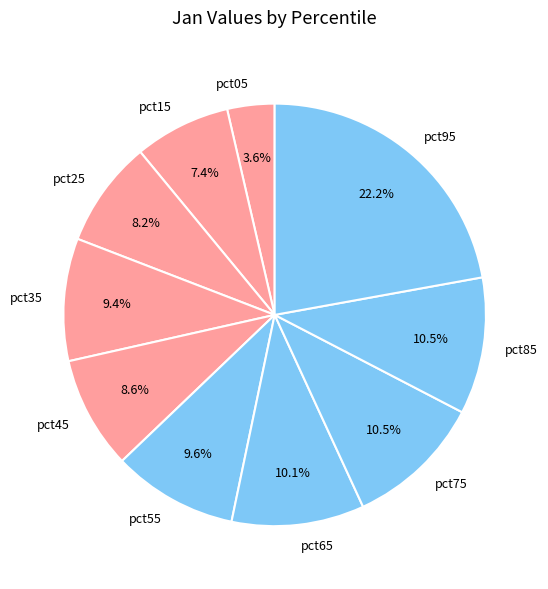

How many slices are in this pie chart?

10